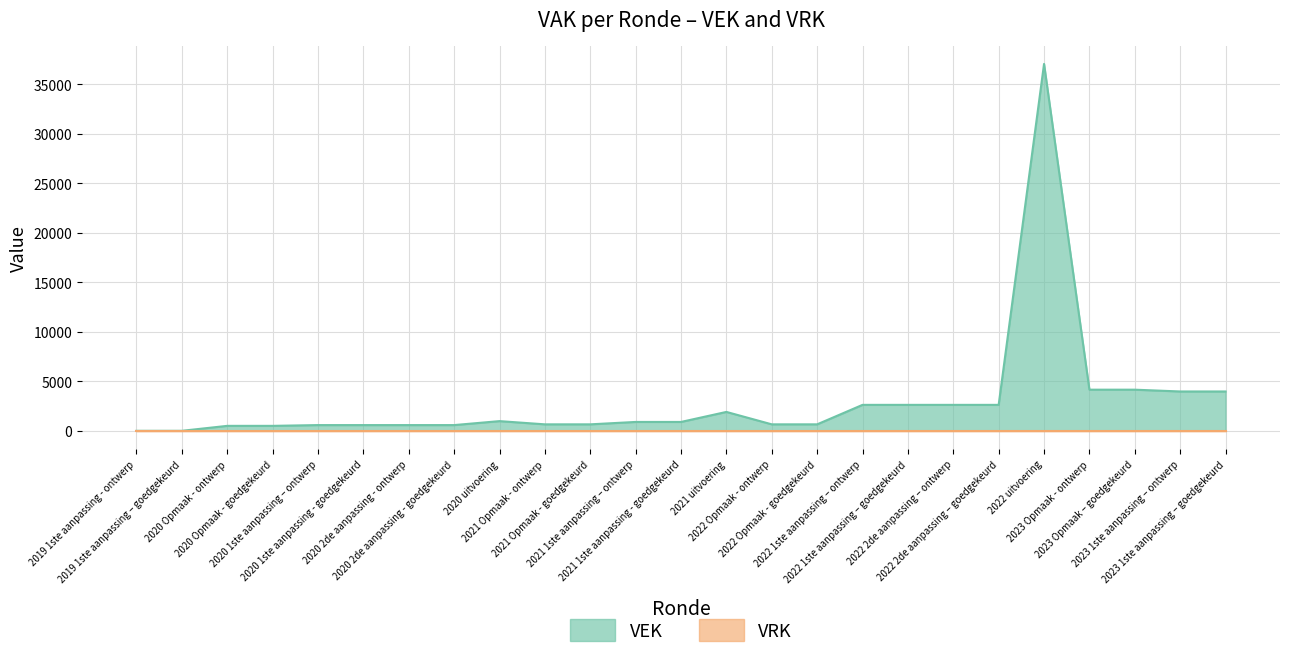

How many positive values are there?

23